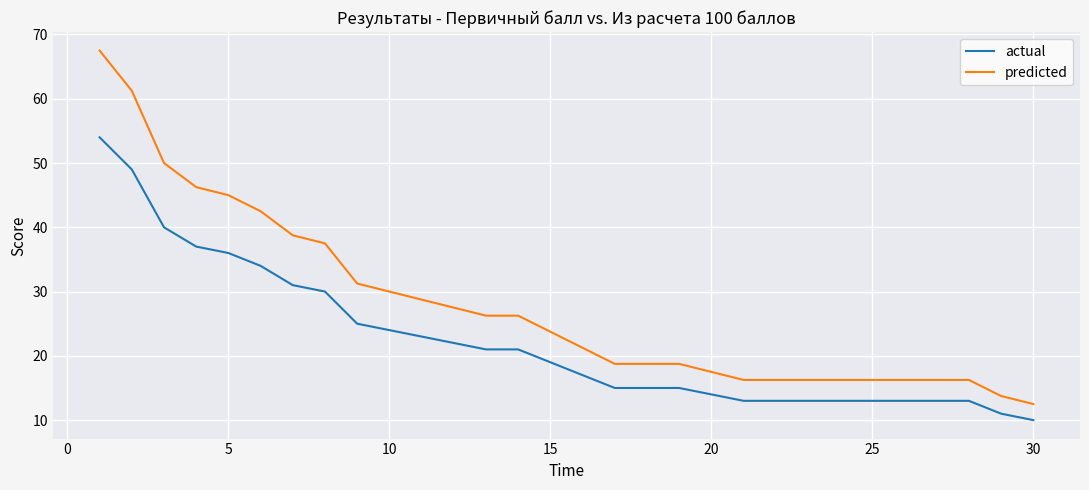

What are all the series names shown in the legend?

actual, predicted